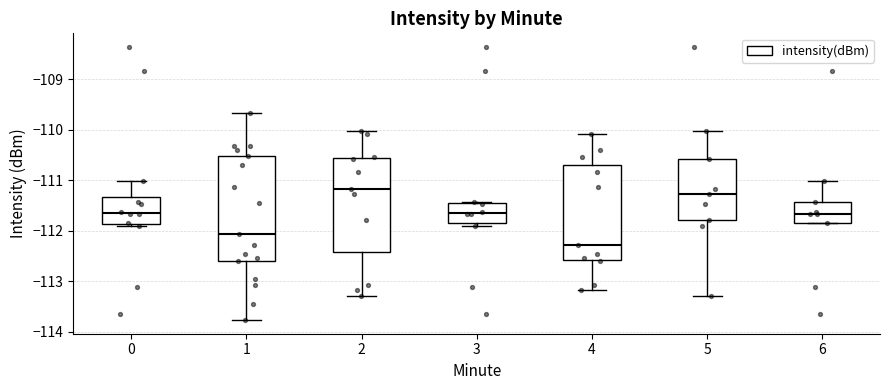

Which box's median line is the lowest?

4